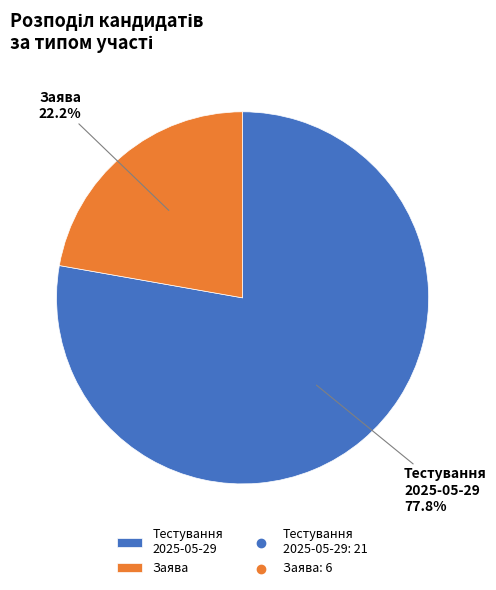

The Заява slice represents 38% of the pie. True or false?

False